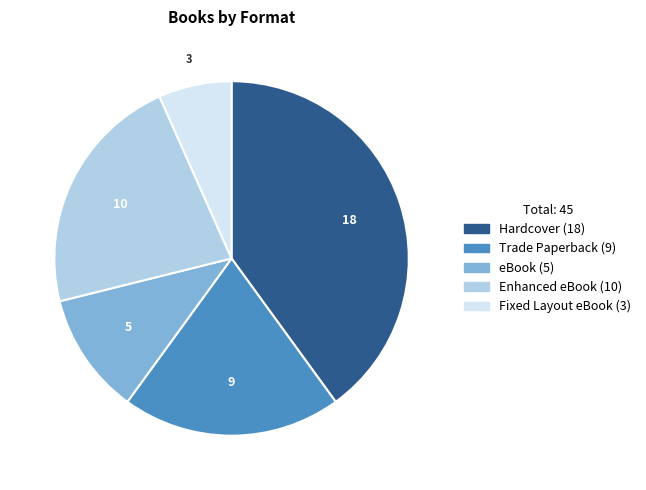

Is there any slice that represents more than half of the pie?

No